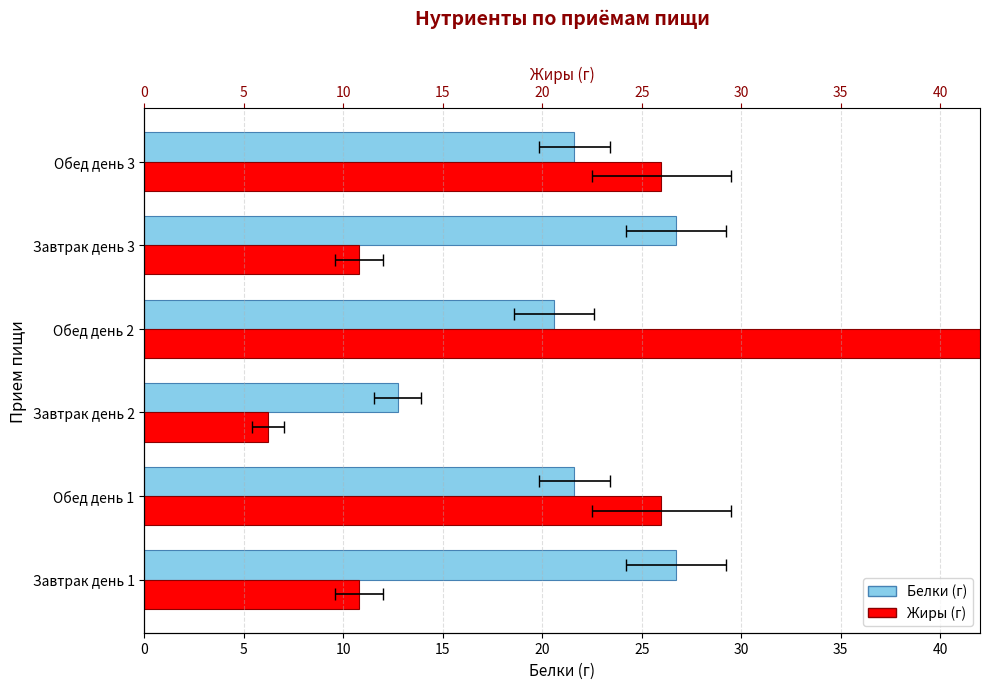

At how many categories does at least one series exceed 57?

1